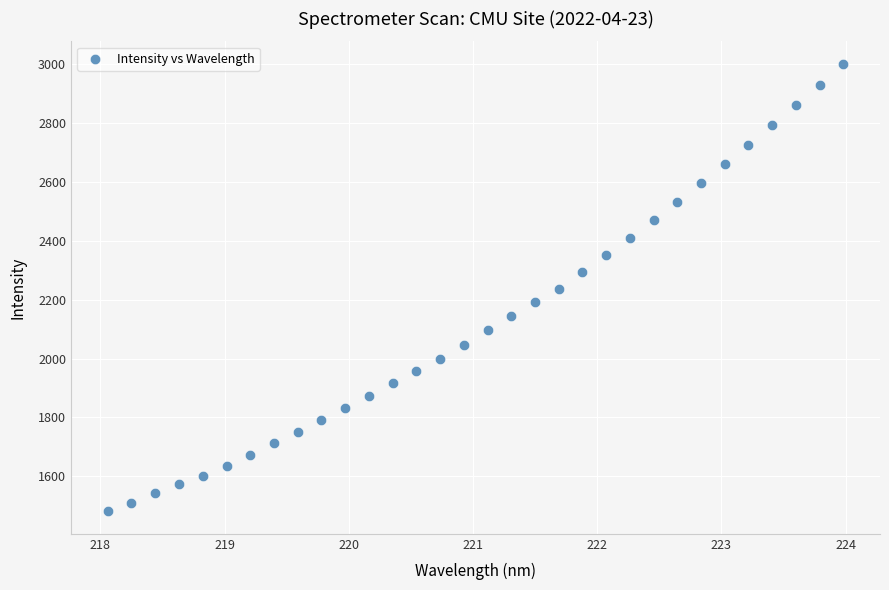

What is the range of Y values (max minus min)?

1520.8